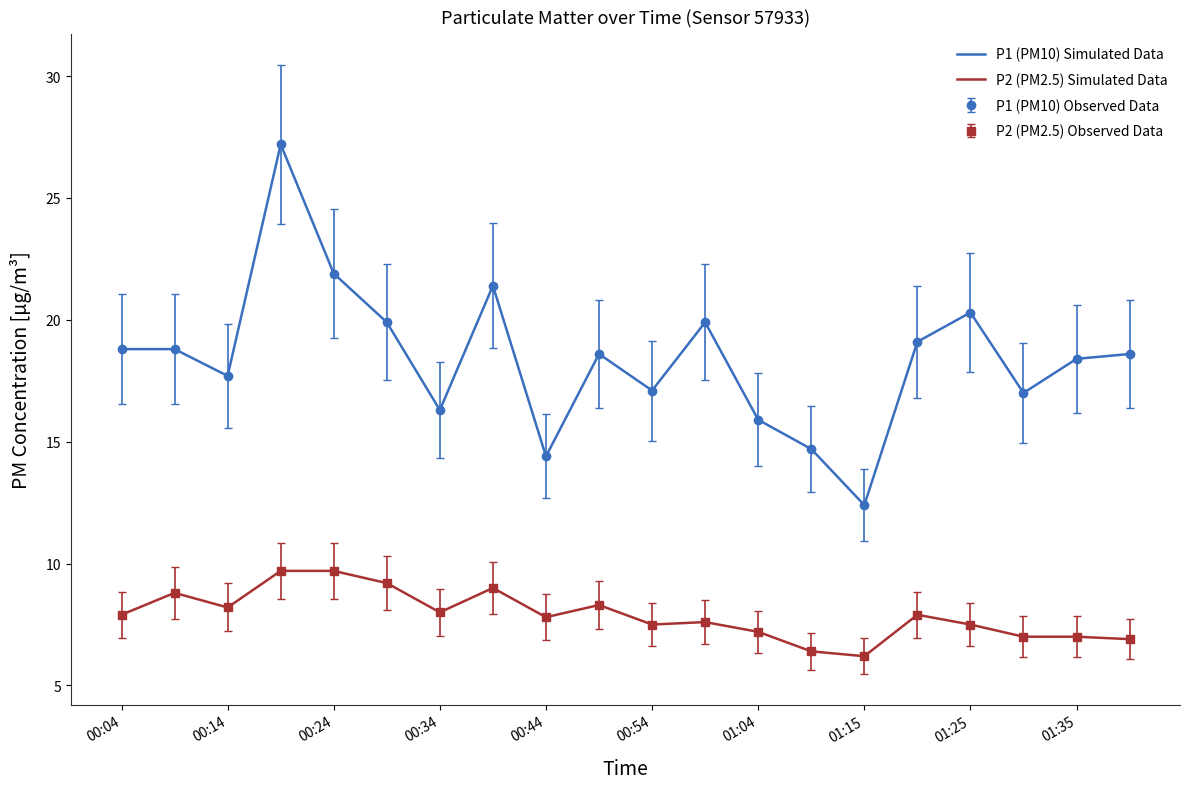

True or false: P2 (PM2.5) Simulated Data and P1 (PM10) Simulated Data cross at least once.

False